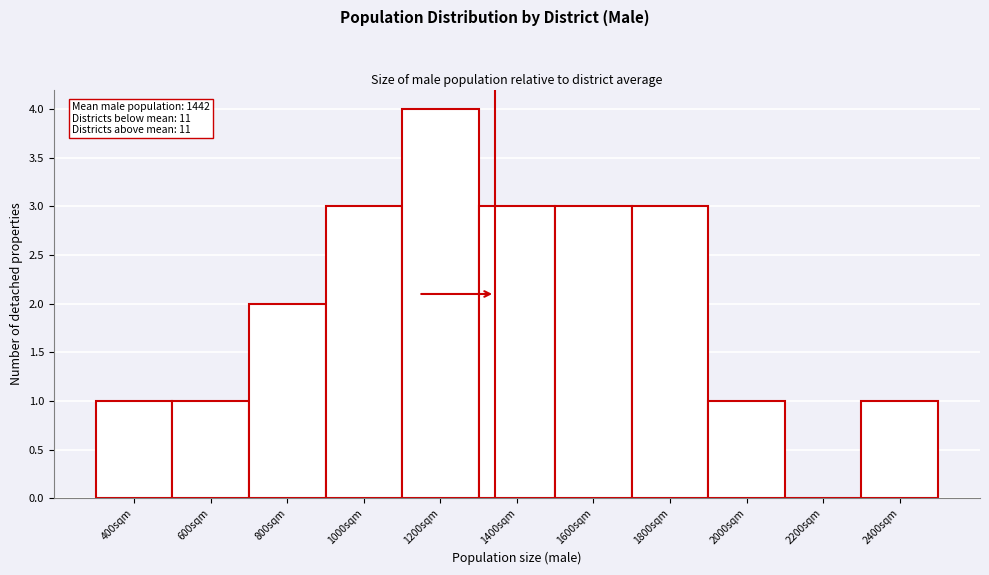

Reading left to right, transcribe all the data shown in this chart.

400sqm=1	600sqm=1	800sqm=2	1000sqm=3	1200sqm=4	1400sqm=3	1600sqm=3	1800sqm=3	2000sqm=1	2200sqm=0	2400sqm=1